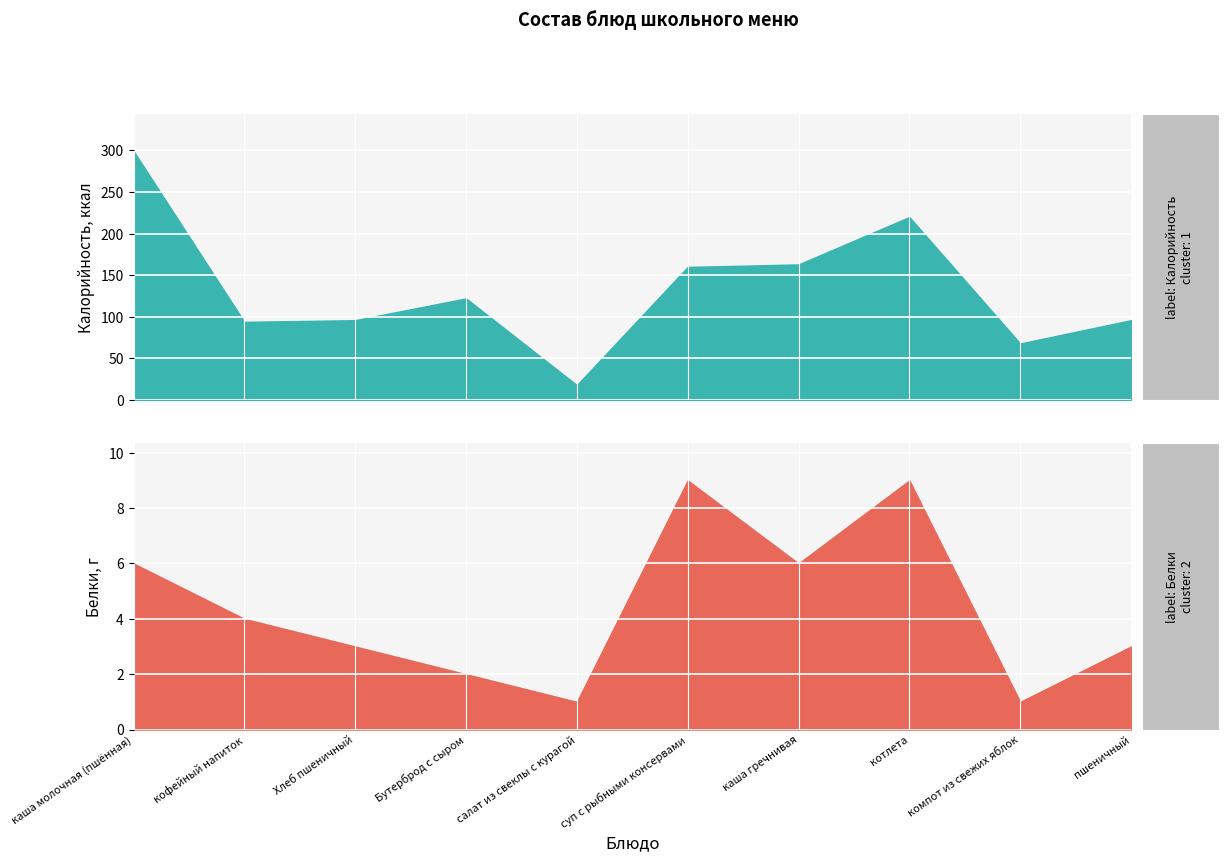

What is the label of the 1st point from the right?

пшеничный